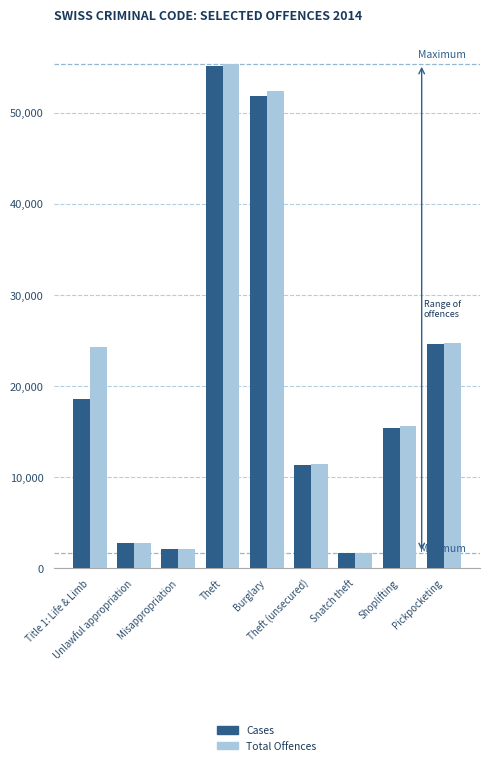

Which series changed the most between Unlawful appropriation and Theft?

Total Offences